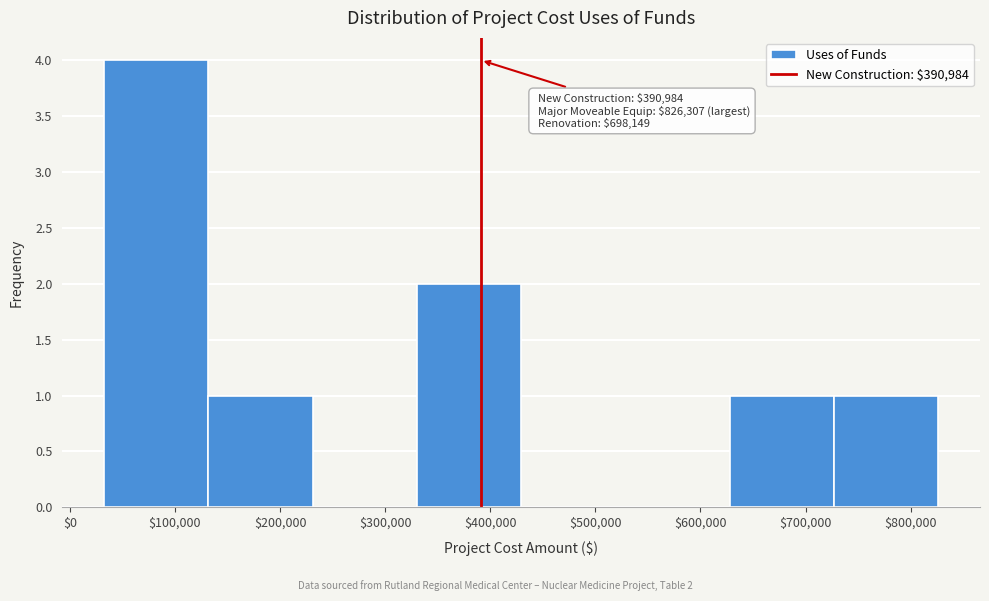

Over which range of the x-axis is the bar tallest?

30000 to 130000